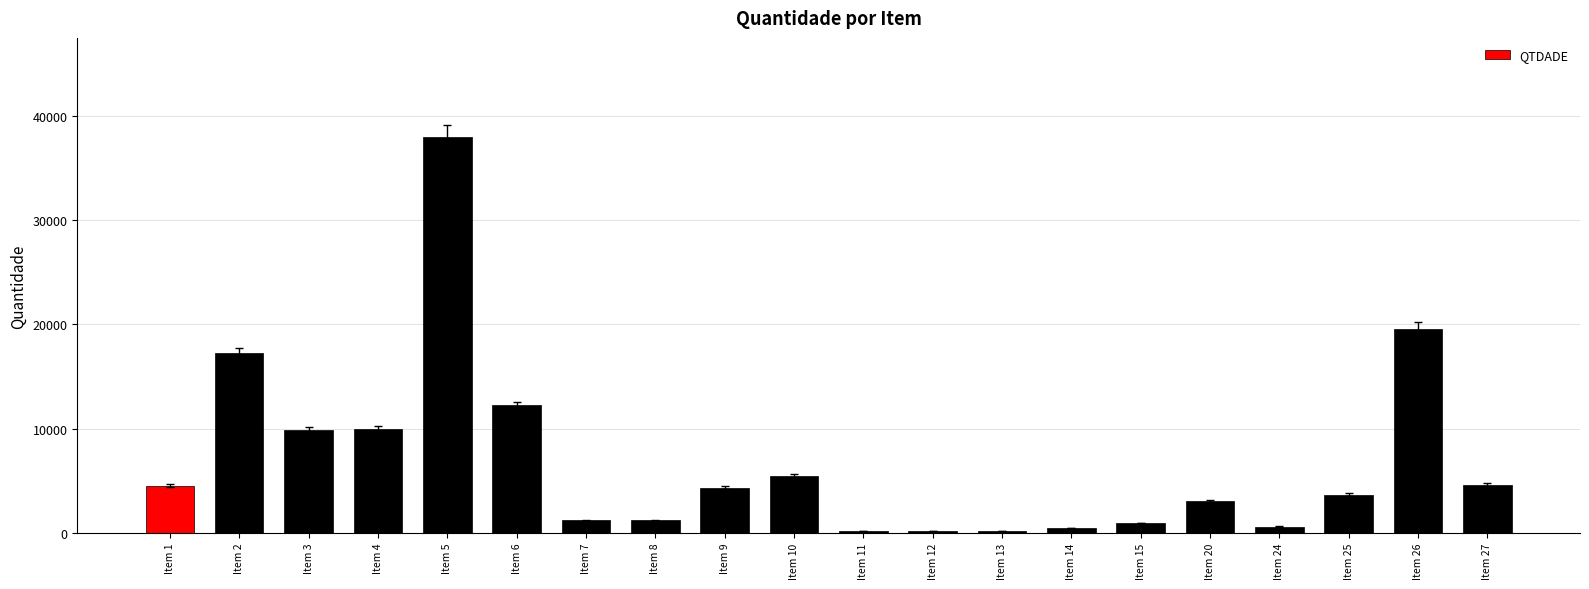

What is the sum of all values?

137418.8